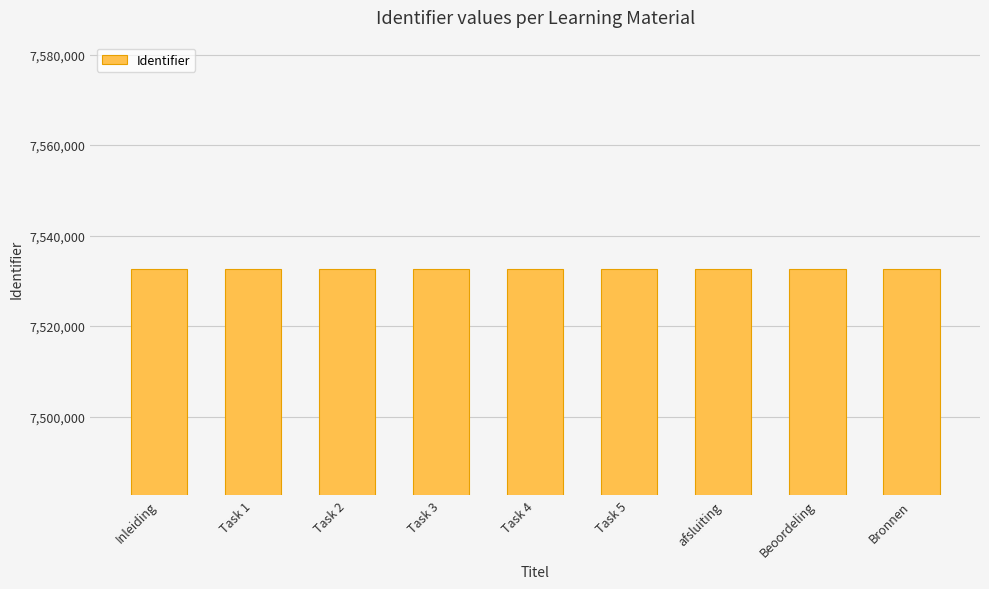

What is the ratio of the value at Bronnen to the value at Task 2?

1.0